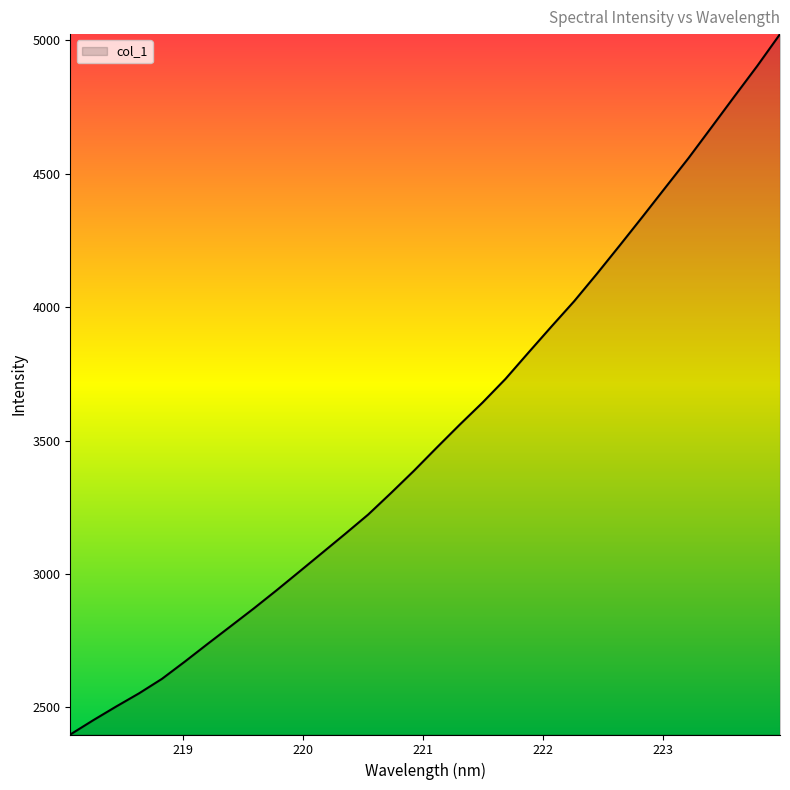

How many lines are shown in the chart?

1